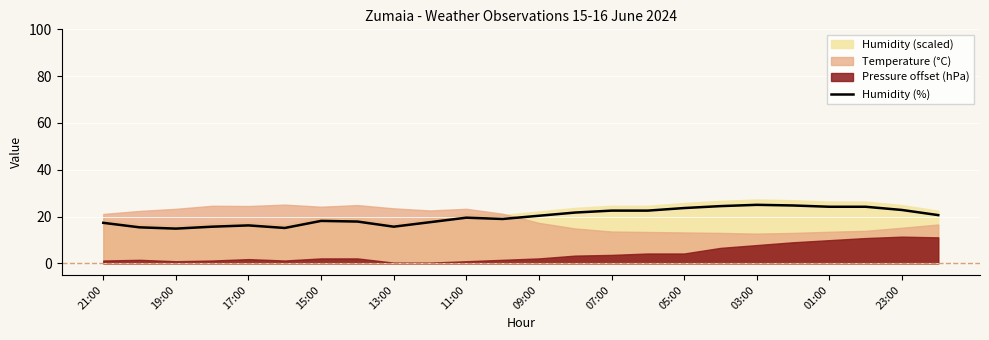

What is the maximum value for Humidity (%)?

25.0